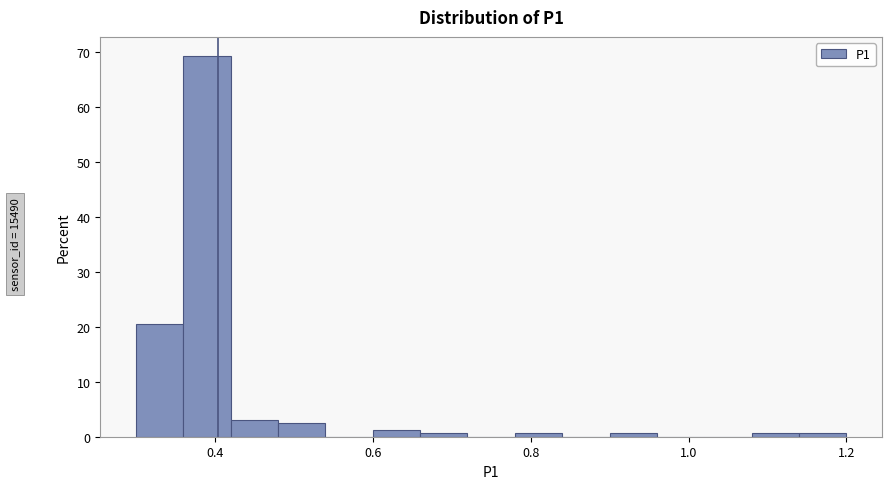

Read against the x-axis, roughly where is the centre of the tallest bar?

0.40